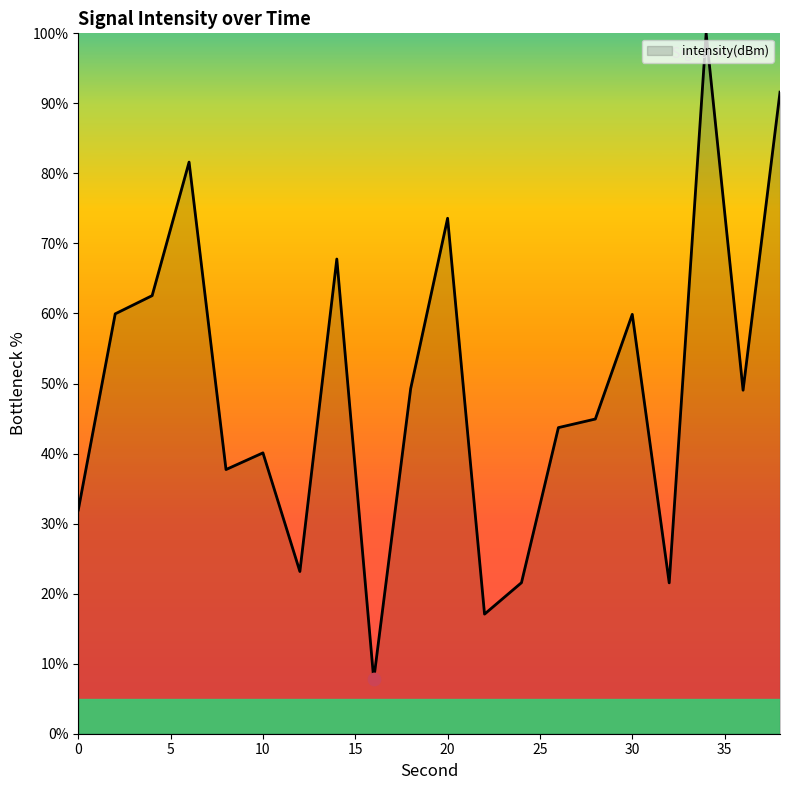

What is the difference between the maximum and minimum values?

92.2